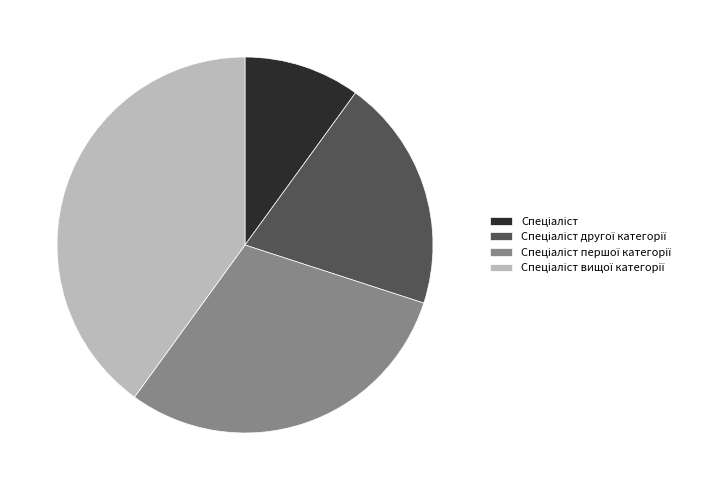

Is there any slice that represents more than half of the pie?

No